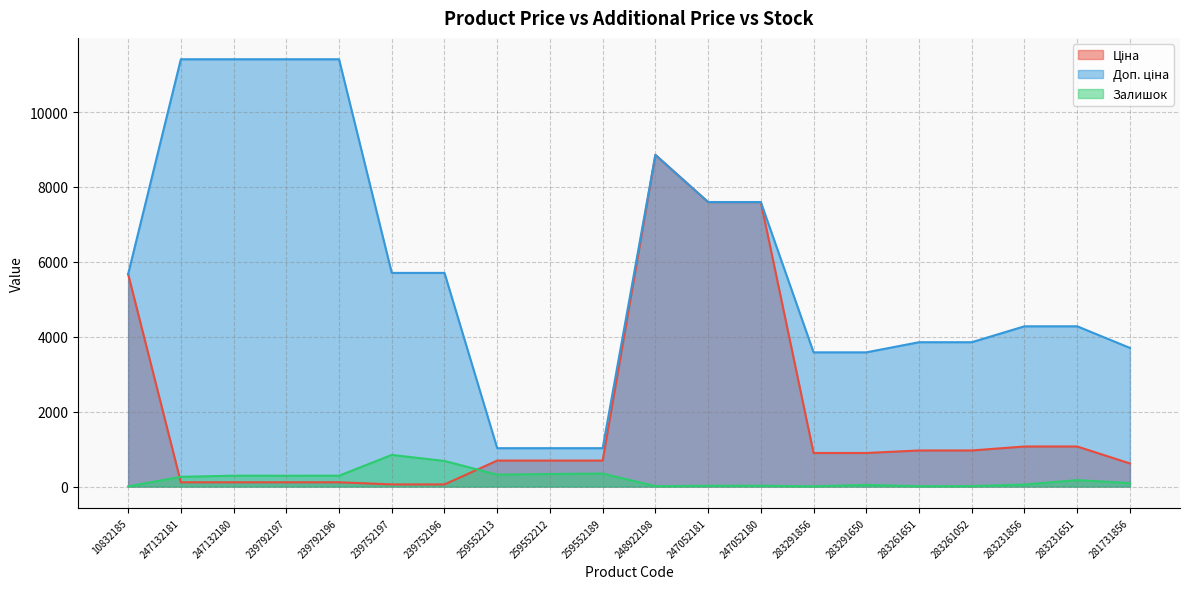

Between 283291856 and 283291650, which is larger?

283291856